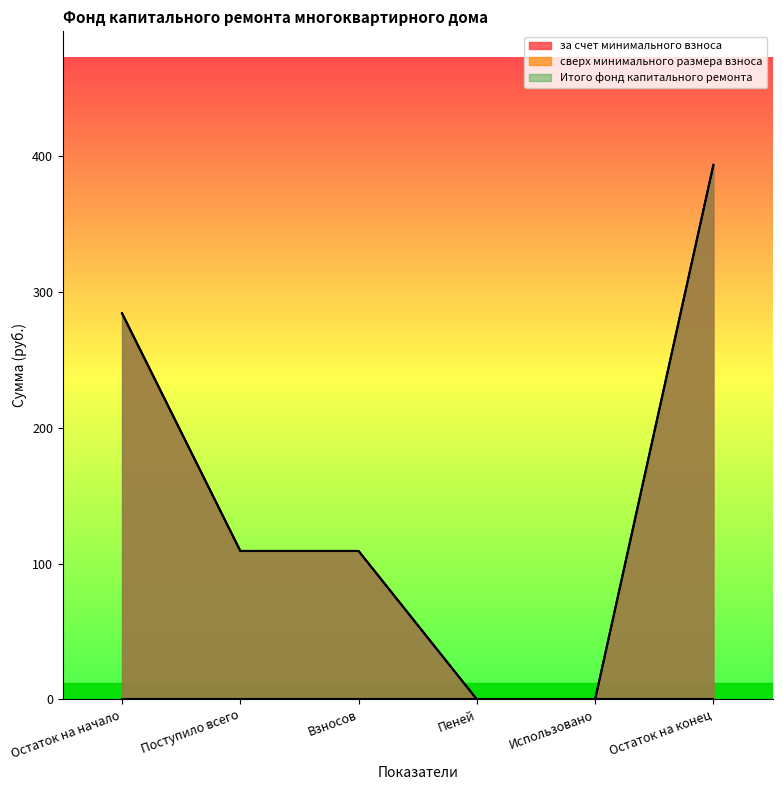

Does the chart have visible grid lines?

No